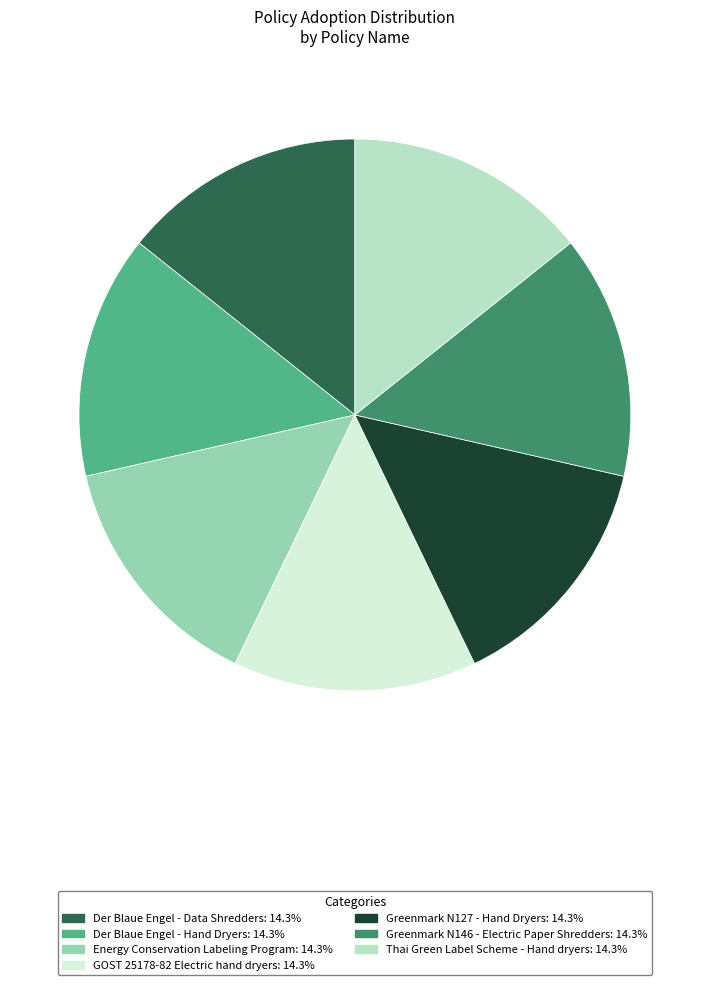

How many slices are in this pie chart?

7